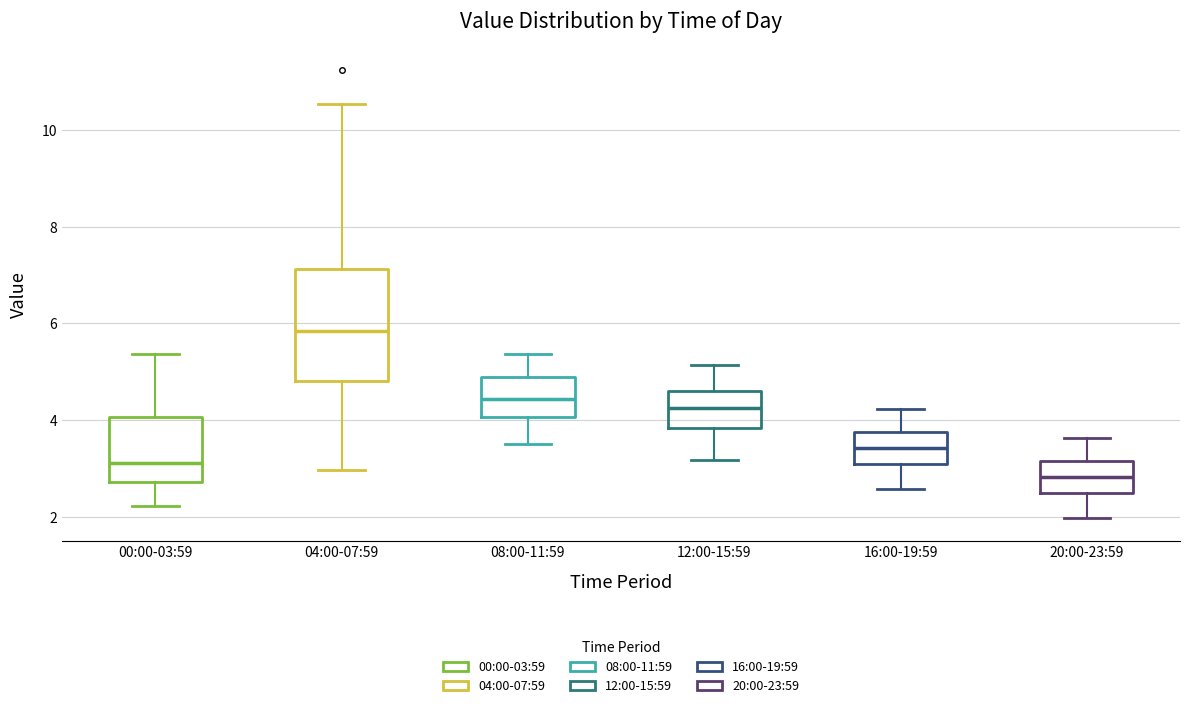

Which box's median line is the lowest?

20:00-23:59